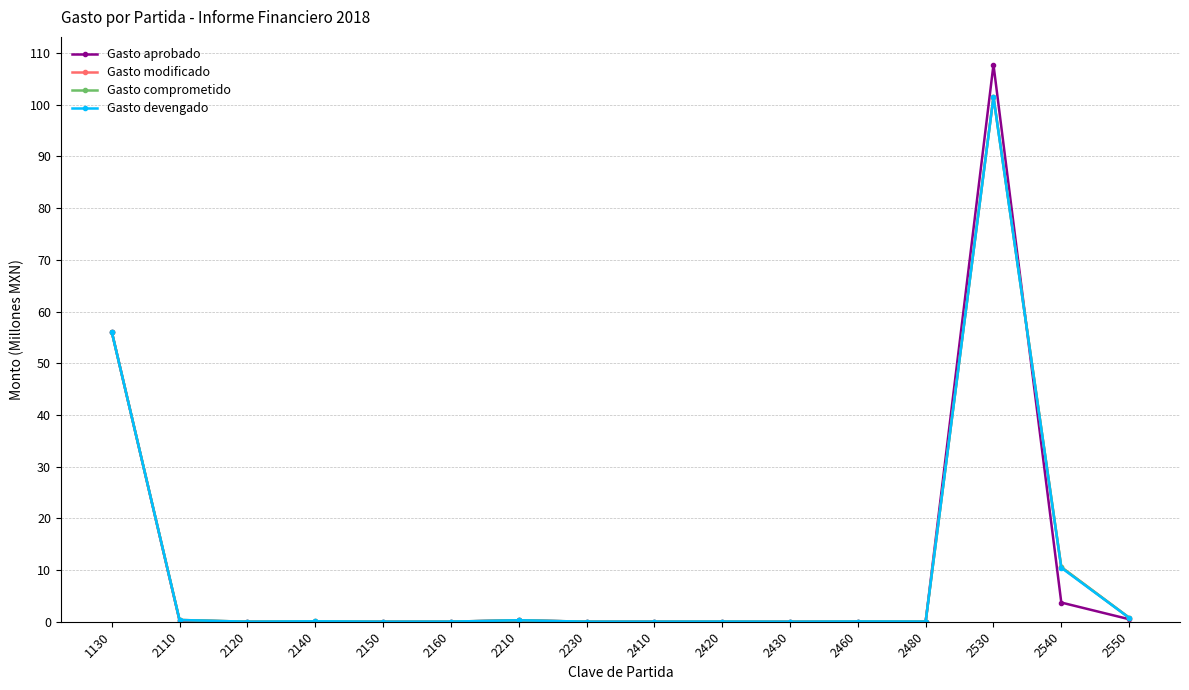

True or false: Gasto aprobado has more than 0 interior local peaks.

True